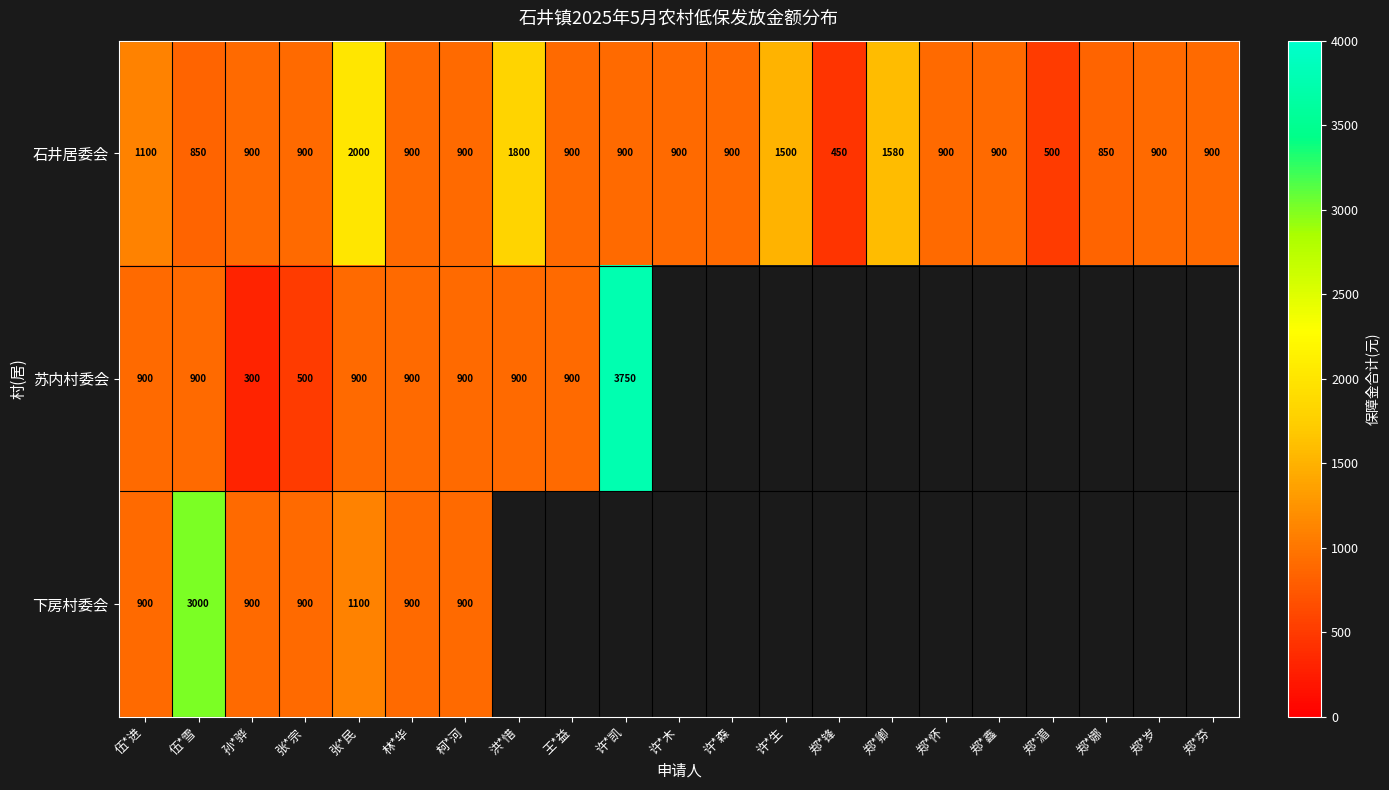

What is the smallest value displayed?

300.0